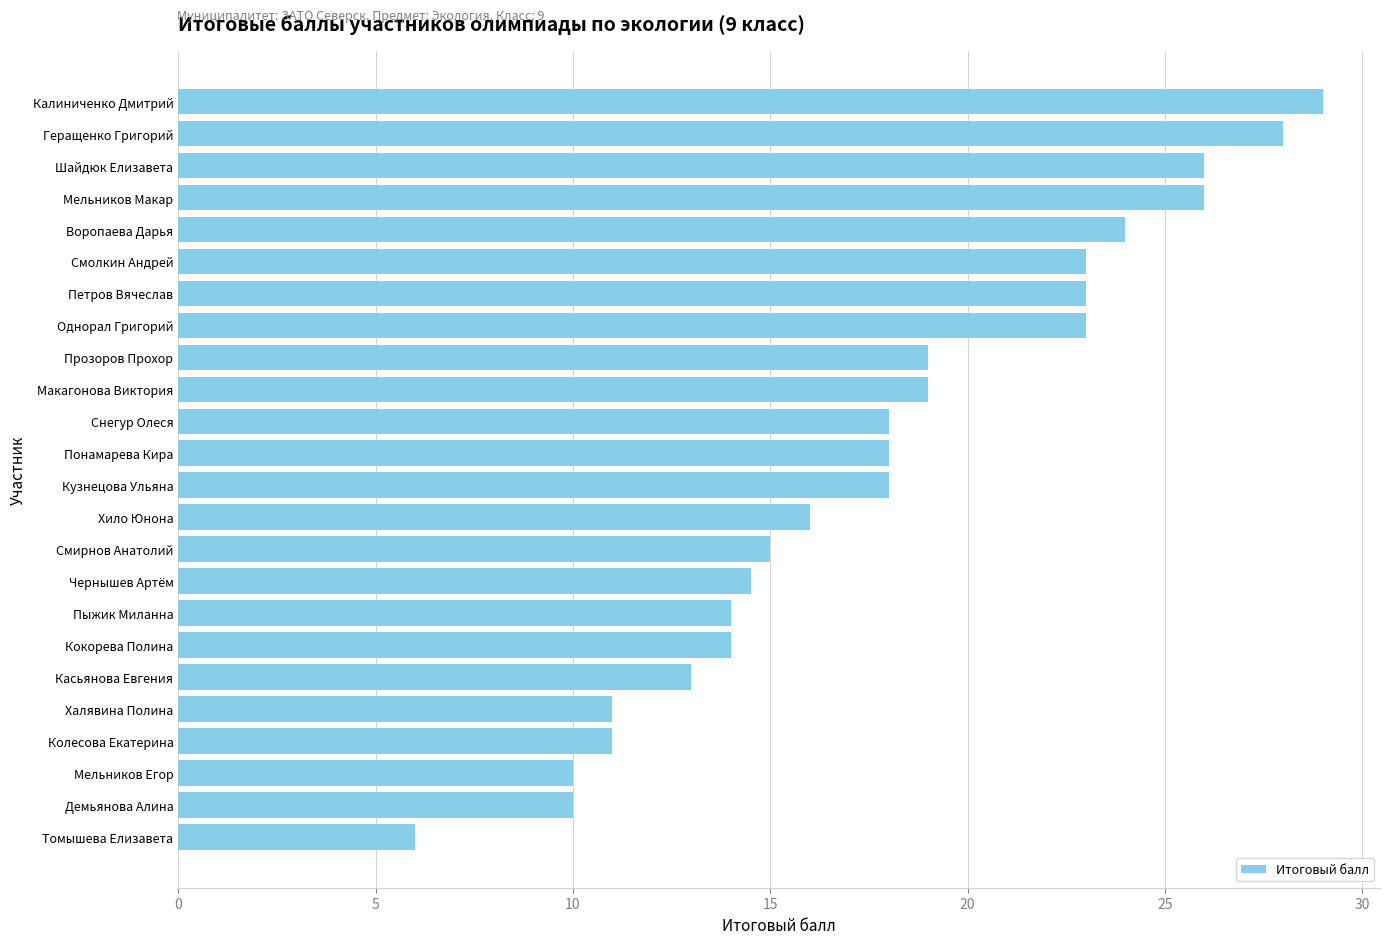

True or false: the data shows 24.0 at Воропаева Дарья.

True